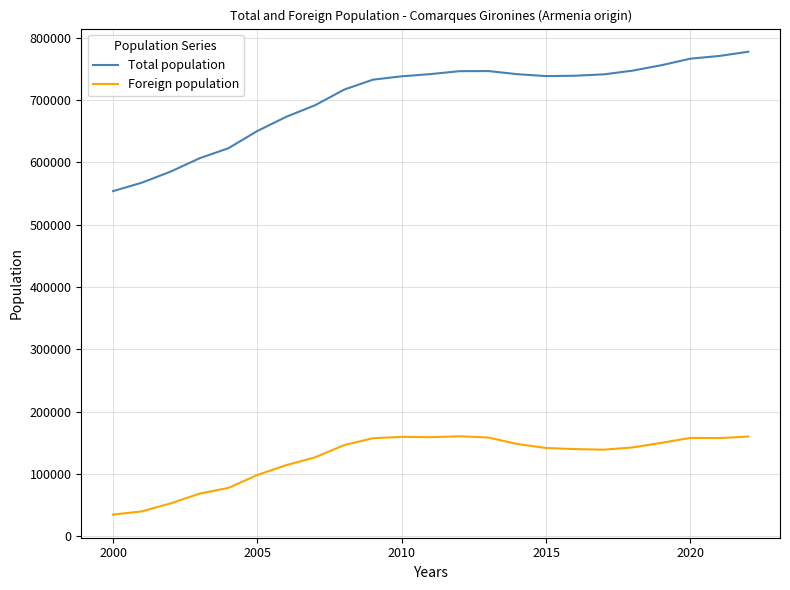

How many lines are shown in the chart?

2